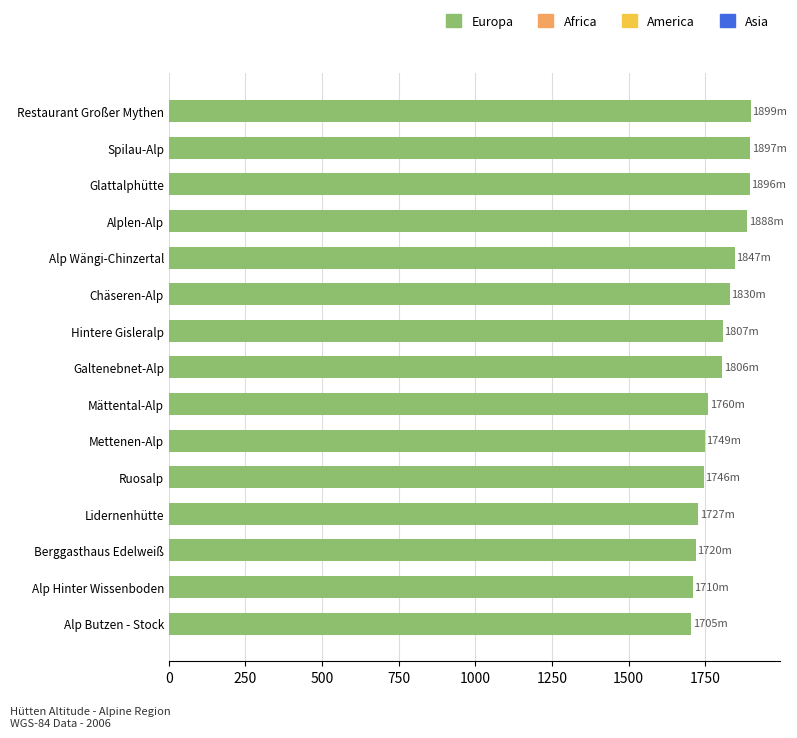

What is the greatest value displayed?

1899